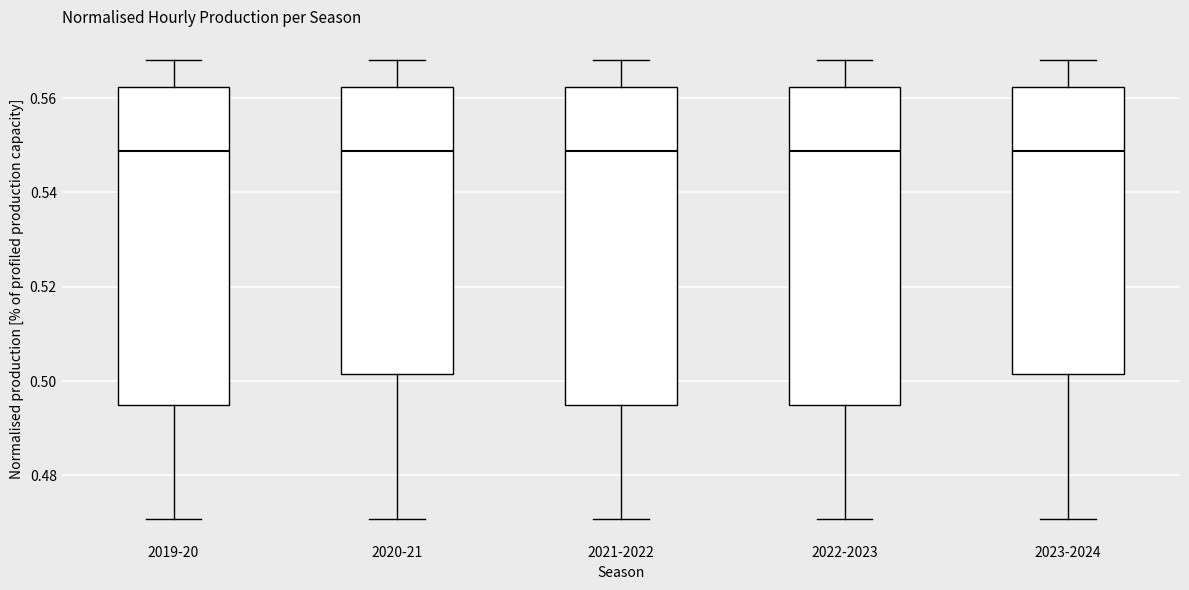

Reading left to right, transcribe this box plot: for each box, give where its median line is, the range the box spans, and where its two whiskers end, as read against the y-axis. The values are not printed on the chart, so give them approximately, as read against the axis.

2019-20: median 0.548, box 0.496 to 0.562, whiskers 0.470 to 0.568
2020-21: median 0.548, box 0.502 to 0.562, whiskers 0.470 to 0.568
2021-2022: median 0.548, box 0.496 to 0.562, whiskers 0.470 to 0.568
2022-2023: median 0.548, box 0.496 to 0.562, whiskers 0.470 to 0.568
2023-2024: median 0.548, box 0.502 to 0.562, whiskers 0.470 to 0.568